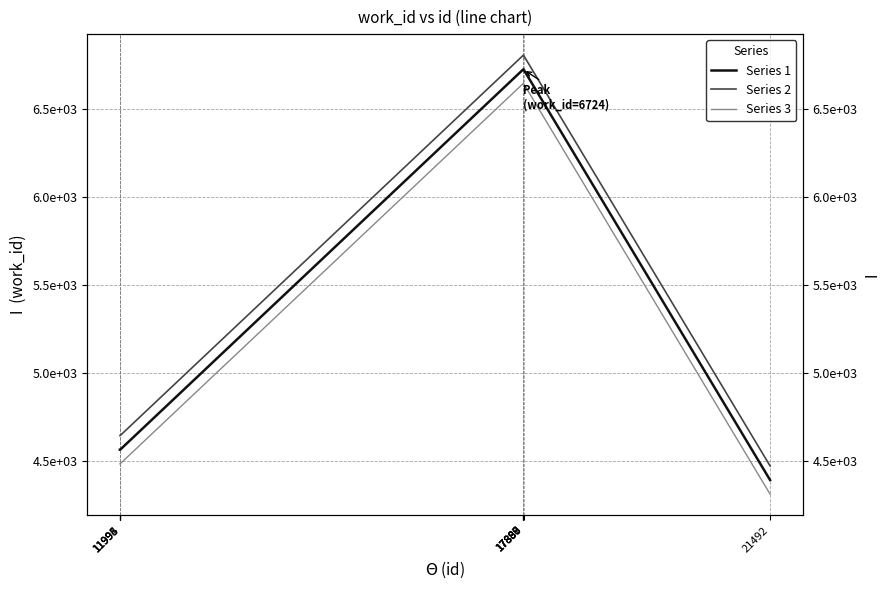

True or false: Series 1 and Series 3 cross at least once.

False